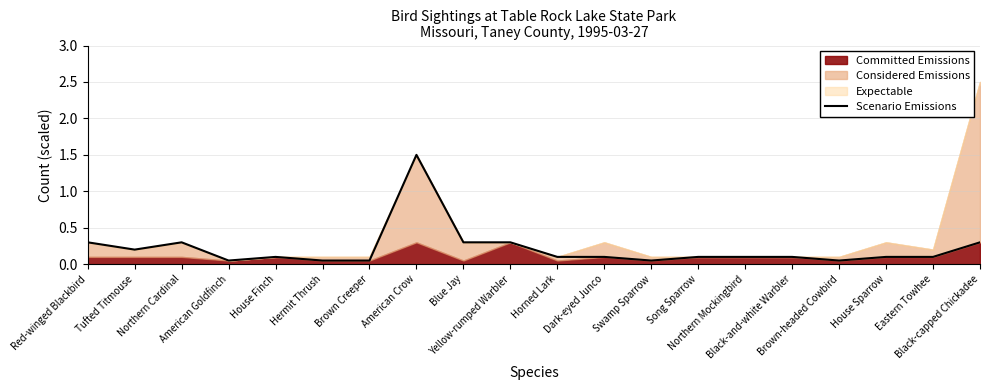

What is the sum of all values?

4.2